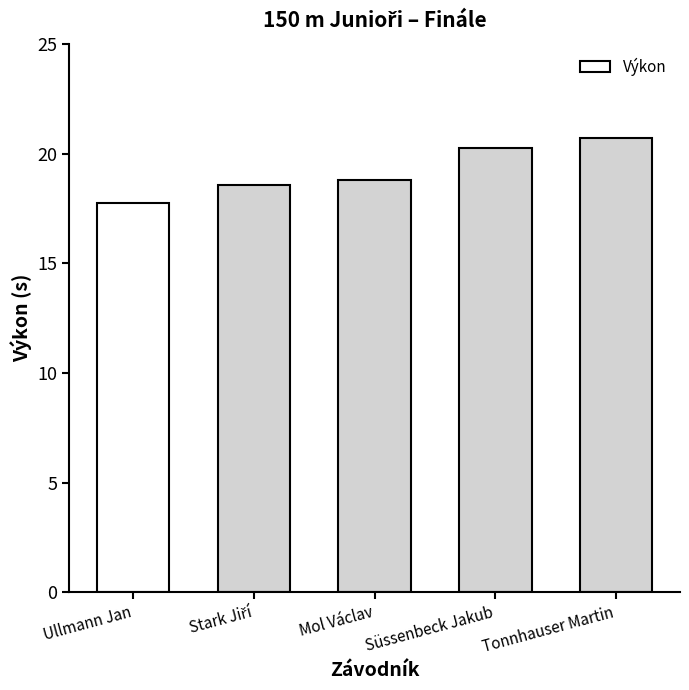

Between Süssenbeck Jakub and Tonnhauser Martin, which is larger?

Tonnhauser Martin